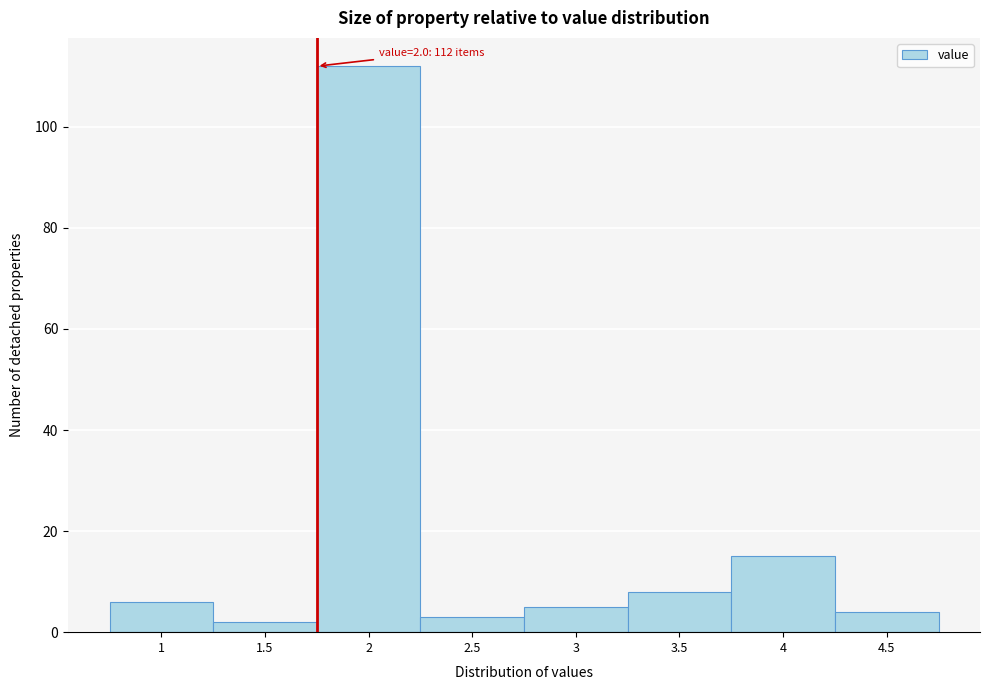

Reading left to right, transcribe all the data shown in this chart.

1=6	1.5=2	2=112	2.5=3	3=5	3.5=8	4=15	4.5=4